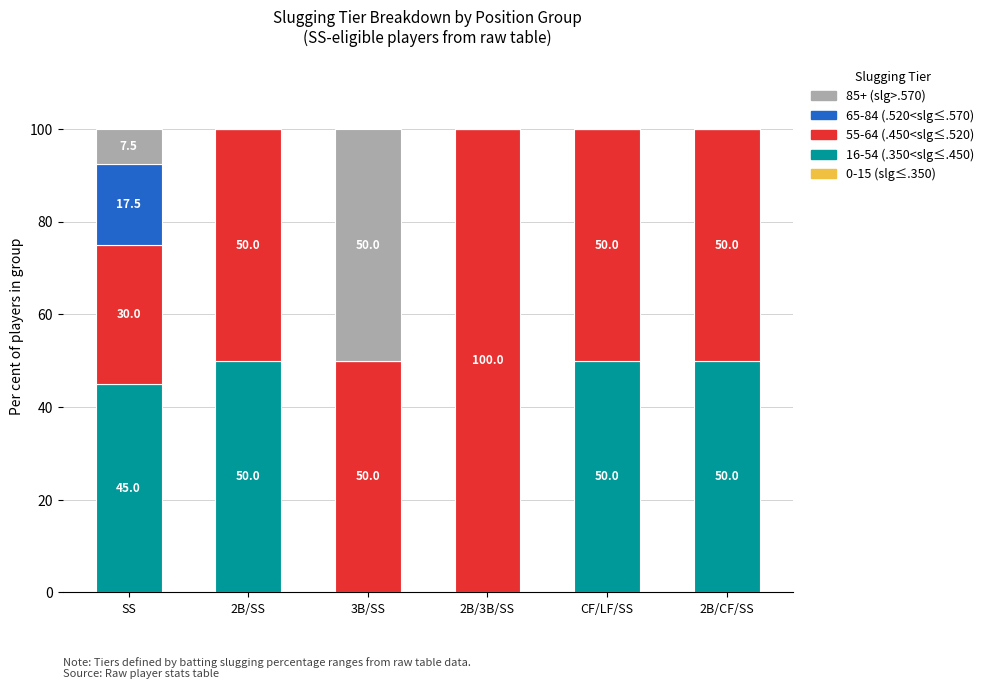

What is the total value across all series at 3B/SS?

100.0